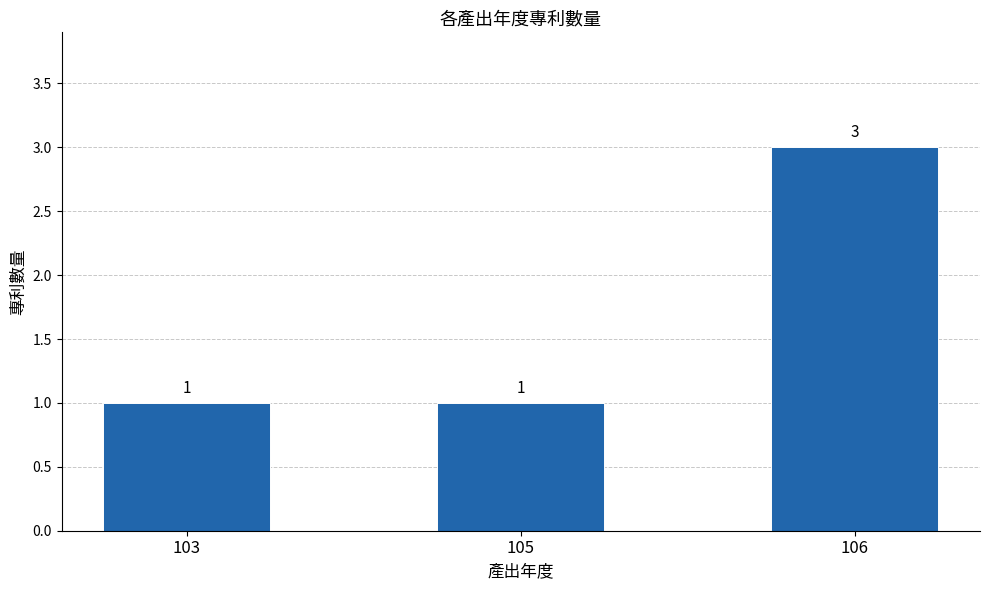

What is the minimum value shown in the chart?

1